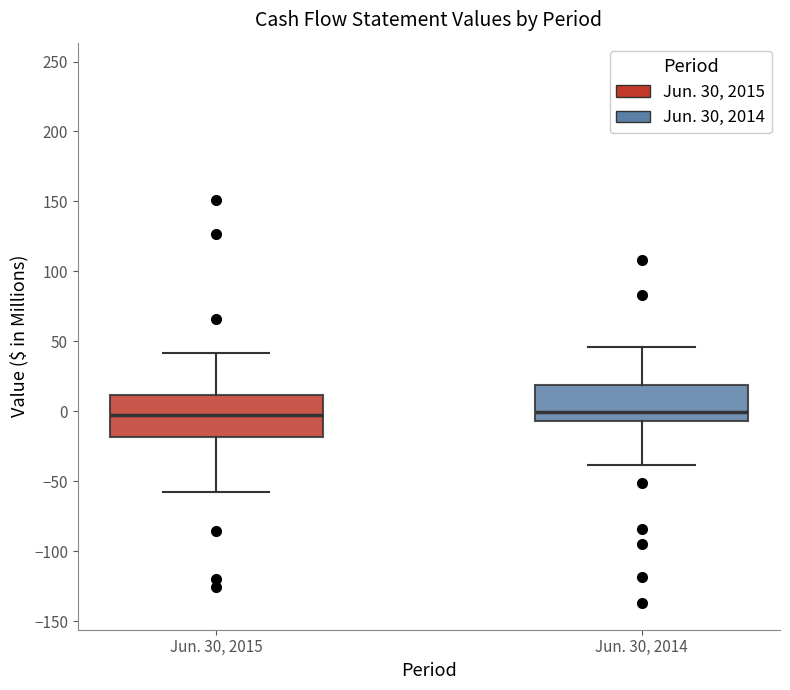

Reading left to right, transcribe this box plot: for each box, give where its median line is, the range the box spans, and where its two whiskers end, as read against the y-axis. The values are not printed on the chart, so give them approximately, as read against the axis.

Jun. 30, 2015: median -5, box -20 to 10, whiskers -60 to 40
Jun. 30, 2014: median 0, box -5 to 20, whiskers -40 to 45